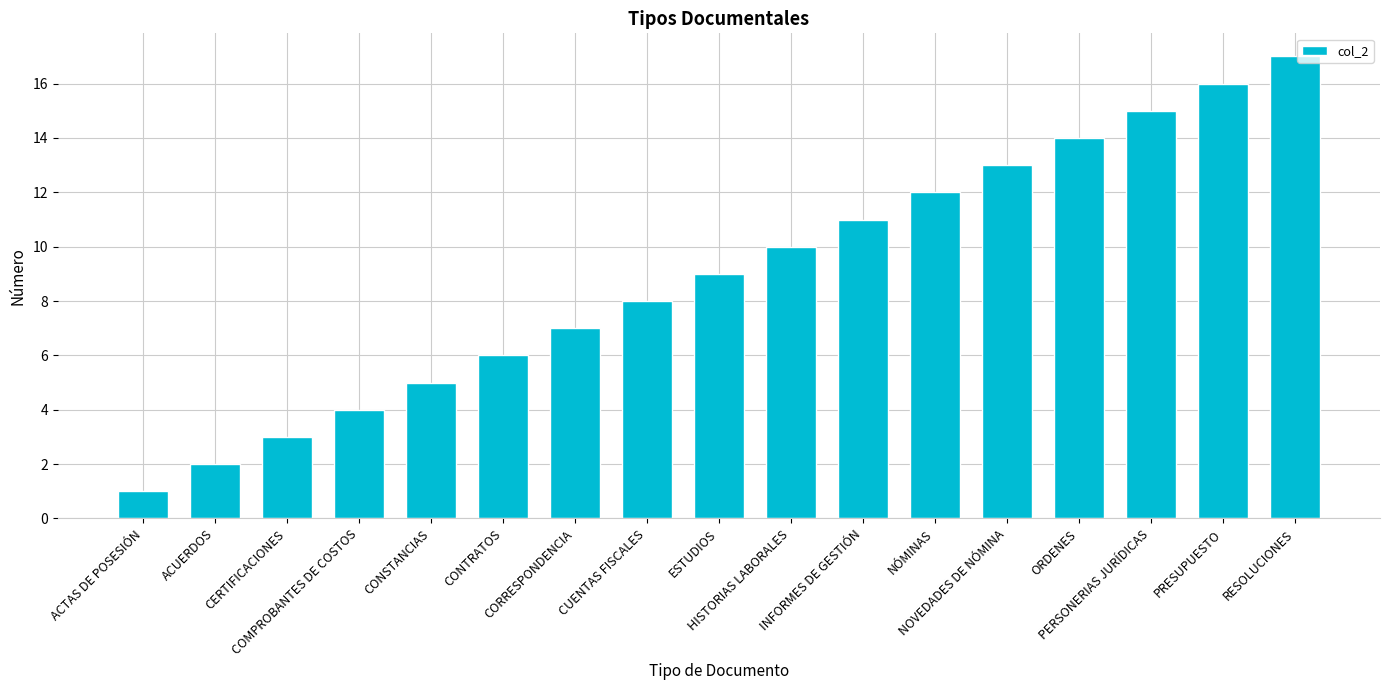

Which label corresponds to the largest value in the chart?

RESOLUCIONES